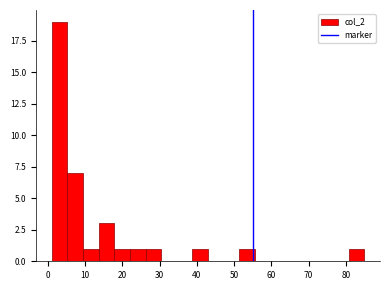

Reading left to right, list every bar in this chart as the range it spans on the x-axis followed by its height. Neither the bar edges nor the heights are printed on the chart, so give them approximately, as read against the axes.

1.0 to 5.2: 19
5.2 to 9.4: 7
9.4 to 13.6: 1
13.6 to 17.8: 3
17.8 to 22.0: 1
22.0 to 26.2: 1
26.2 to 30.4: 1
30.4 to 34.6: 0
34.6 to 38.8: 0
38.8 to 43.0: 1
43.0 to 47.2: 0
47.2 to 51.4: 0
51.4 to 55.6: 1
55.6 to 59.8: 0
59.8 to 64.0: 0
64.0 to 68.2: 0
68.2 to 72.4: 0
72.4 to 76.6: 0
76.6 to 80.8: 0
80.8 to 85.0: 1